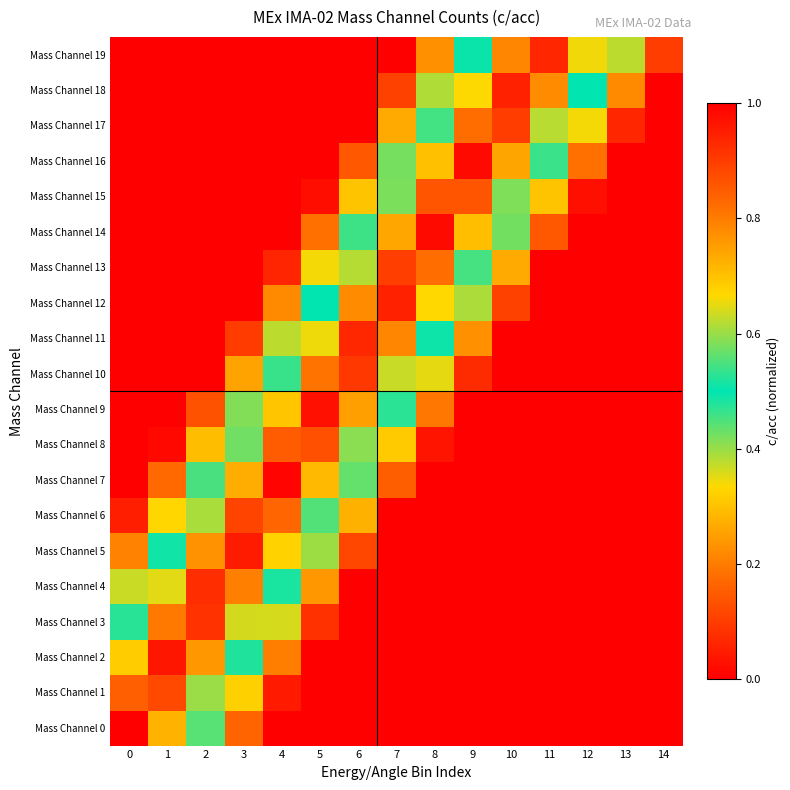

What is the total value across all series at 6?

6.3